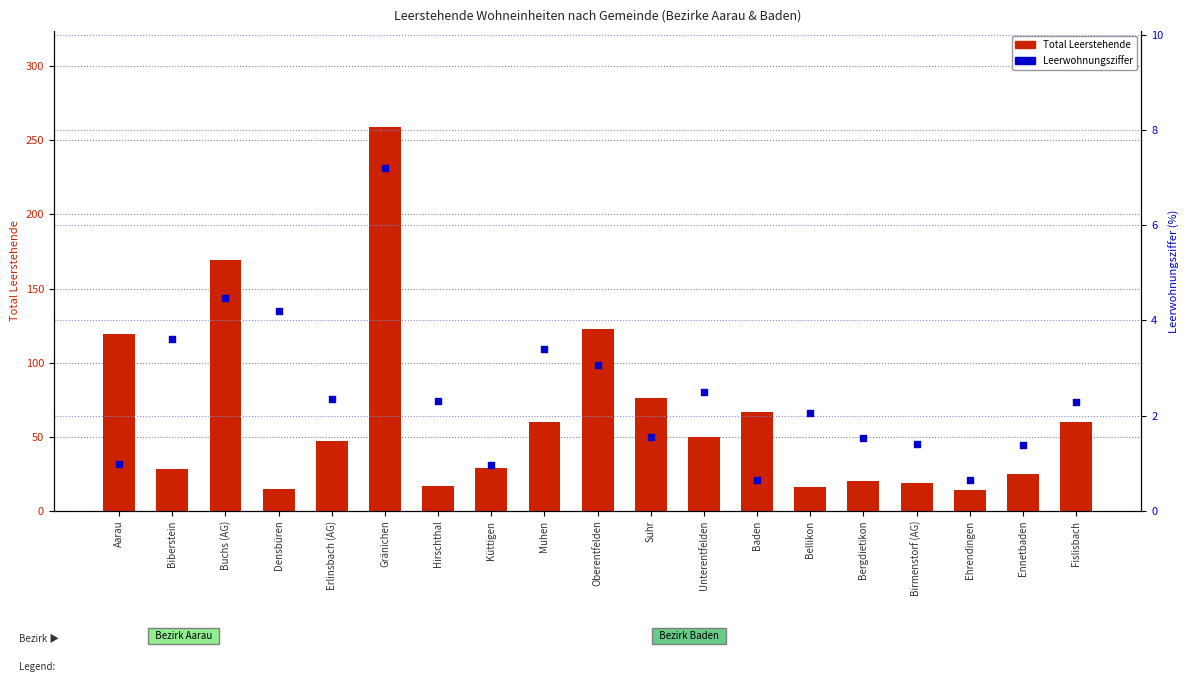

Which series contains the lowest Y value?

Leerwohnungsziffer